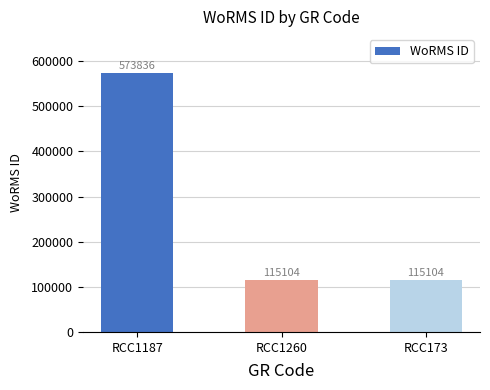

Is it true that the value at RCC1260 is 164105?

False